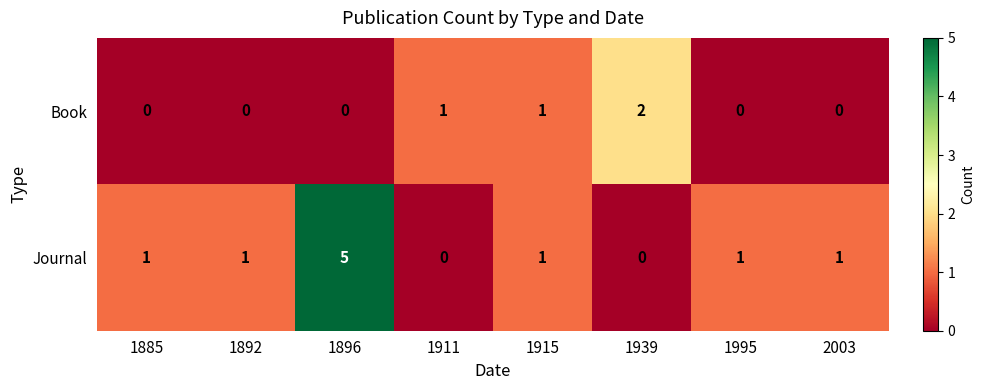

Between 1885 and 1915, which series saw the biggest shift?

Book